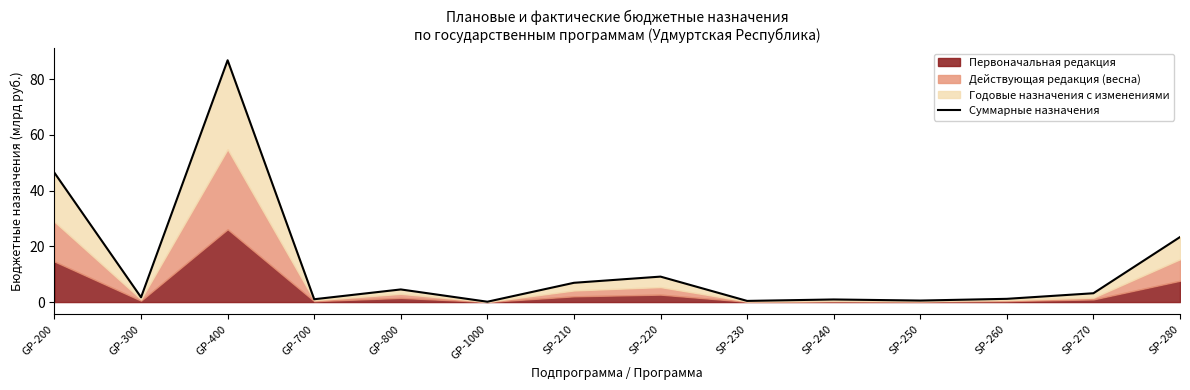

What is the approximate value at GP-800?

4.5